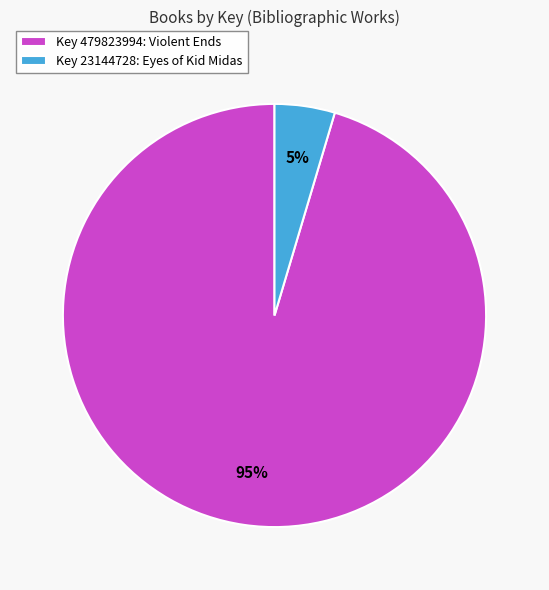

To the nearest percent, what is the average slice percentage?

50%